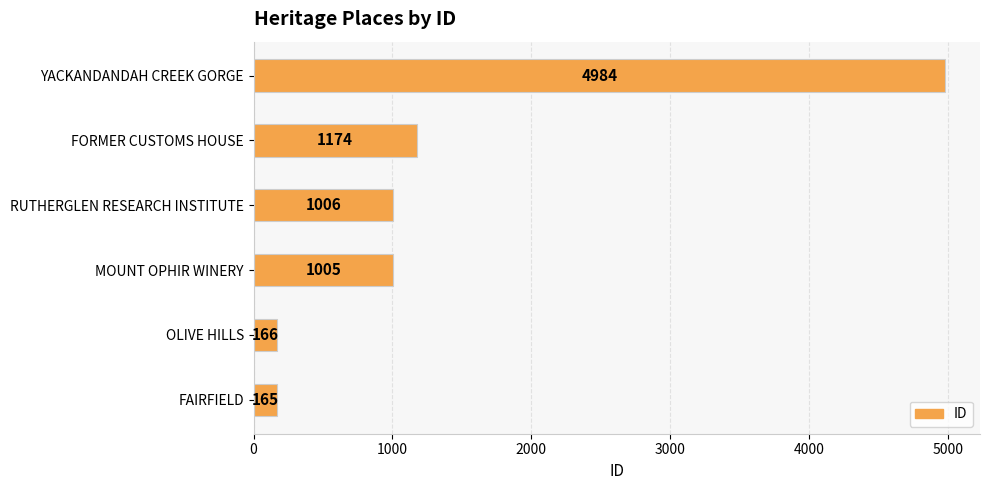

What is the sum of all values?

8500